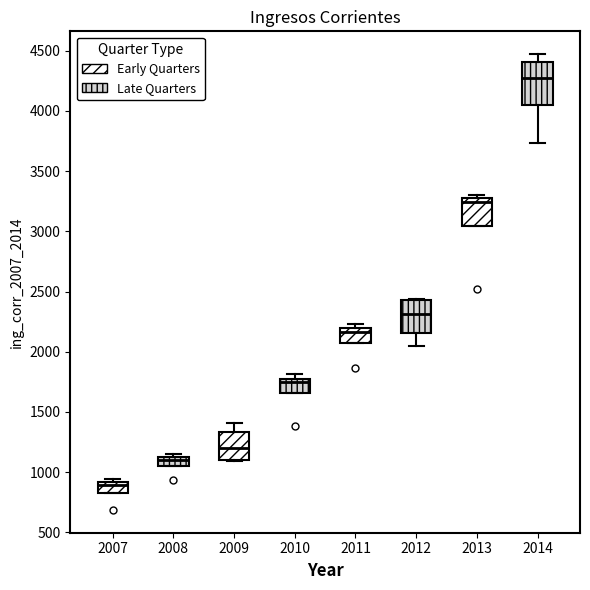

Which box has the lowest median line?

2007